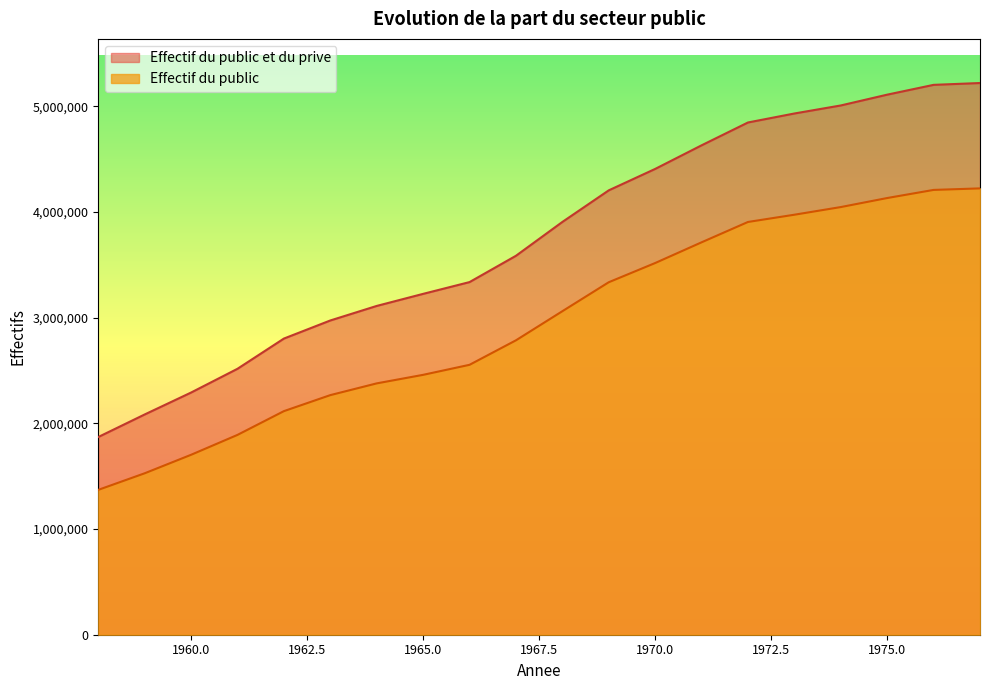

At how many categories does at least one series exceed 2268451?

18